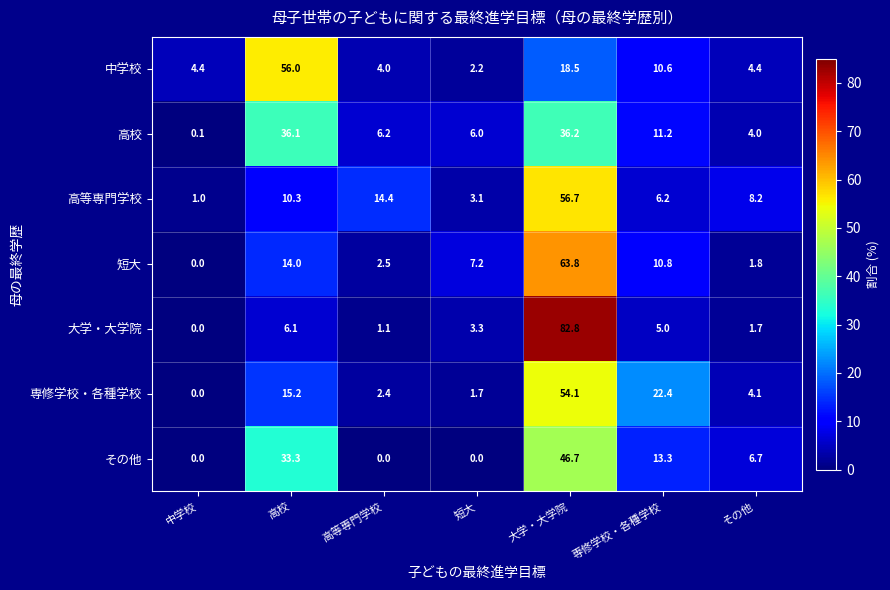

How many categories are shown in the chart?

7